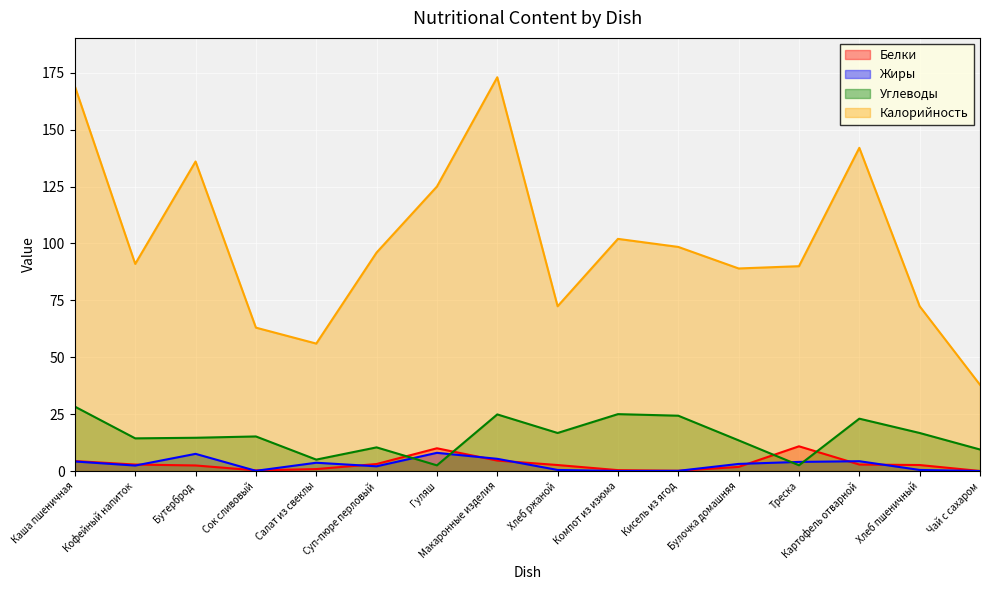

How many lines are shown in the chart?

4